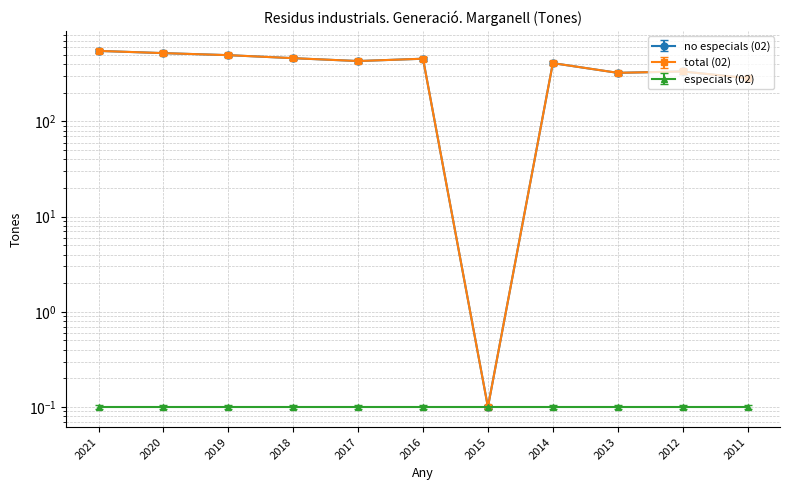

Which category has the lowest value across all series?

2015